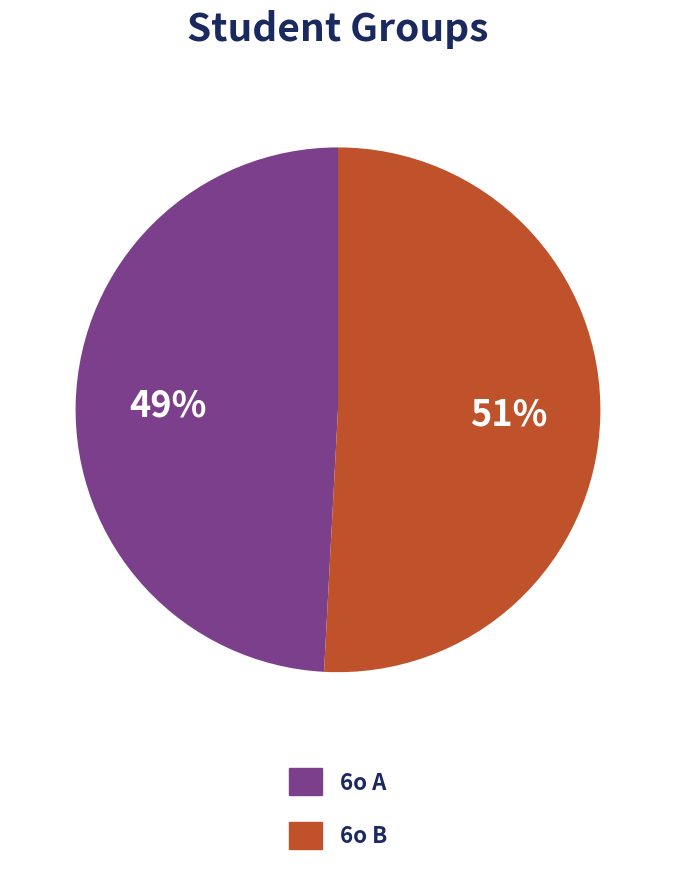

To the nearest percent, what is the difference between the largest and smallest slice percentages?

2%